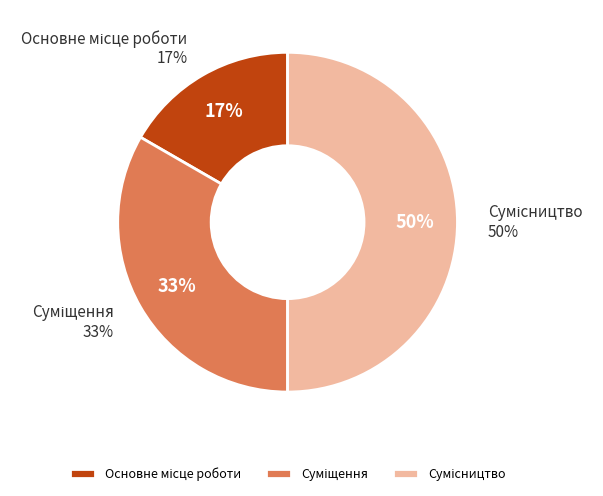

What percentage is the Сумісництво slice, to the nearest percent?

50%